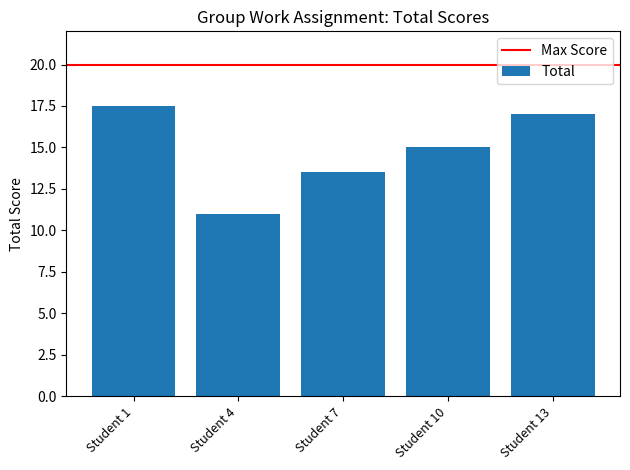

The chart shows a value of 8.1 at Student 7. True or false?

False